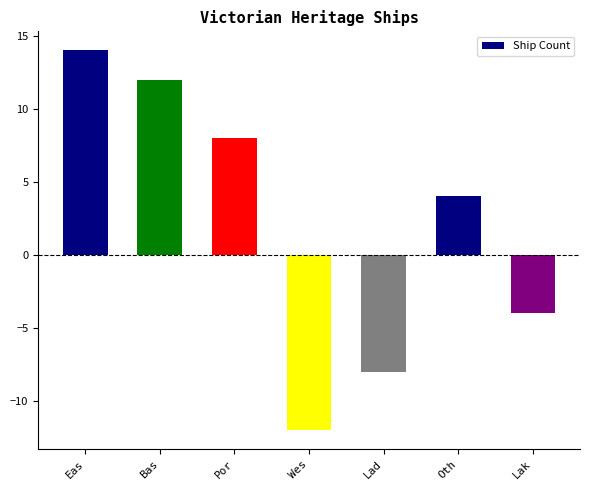

The value at Eas is 14. True or false?

True